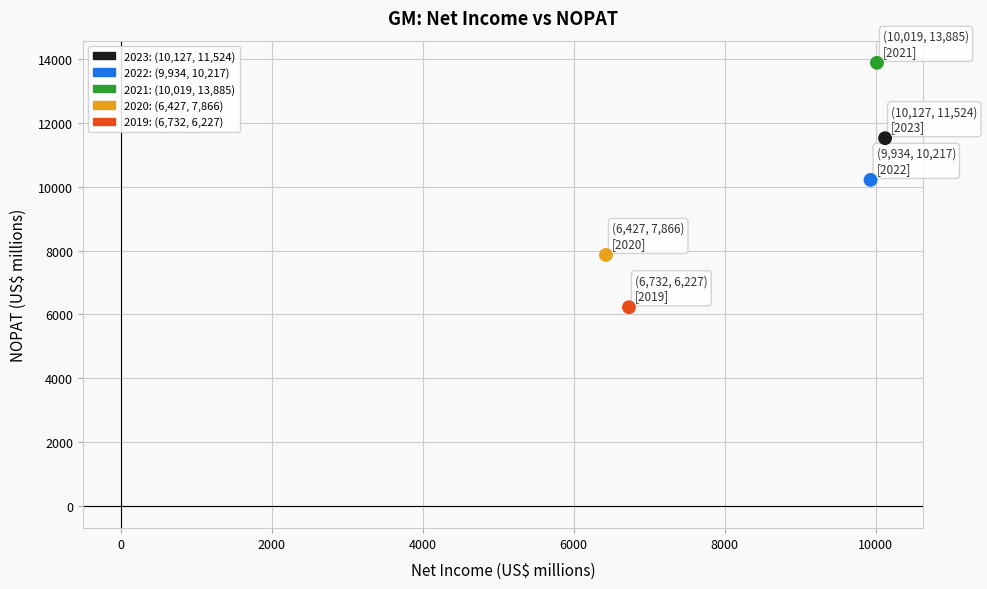

What Y value in the scatter plot is closest to 10056?

10217